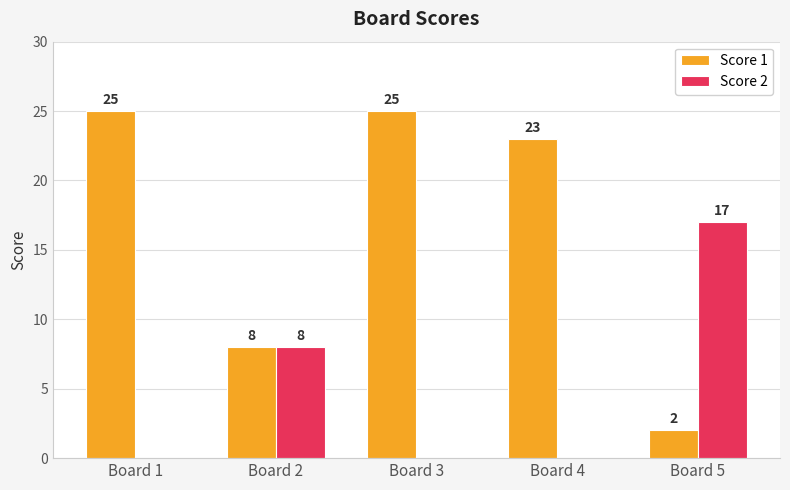

Reading left to right, extract all data points from this chart.

Score 1: 25	8	25	23	2
Score 2: 0	8	0	0	17